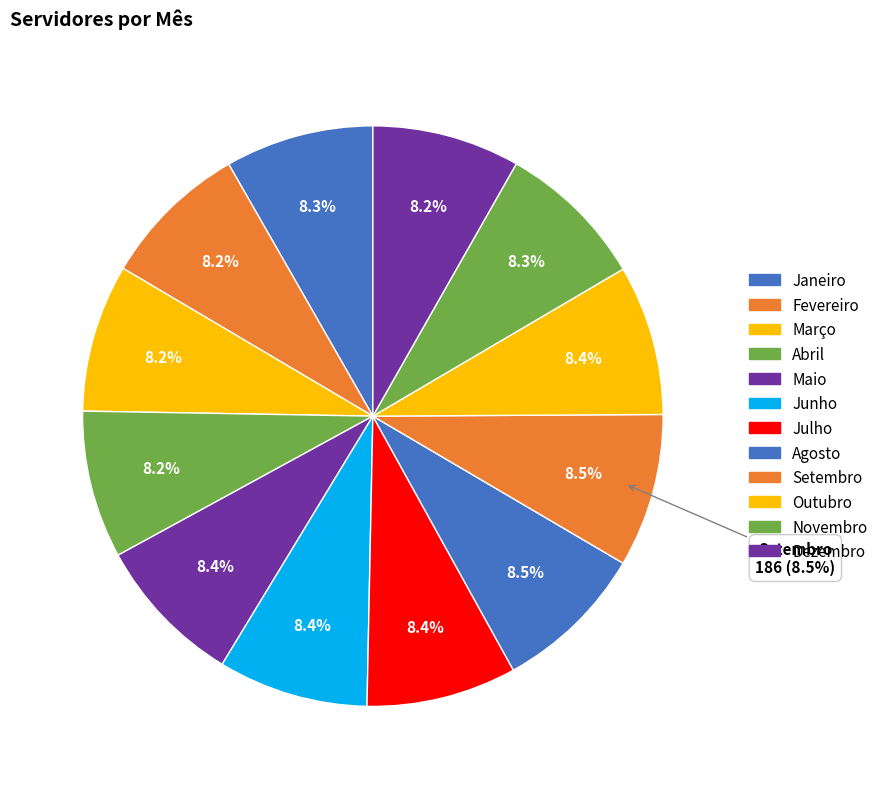

What percentage do Dezembro and Novembro together represent?

16.5%